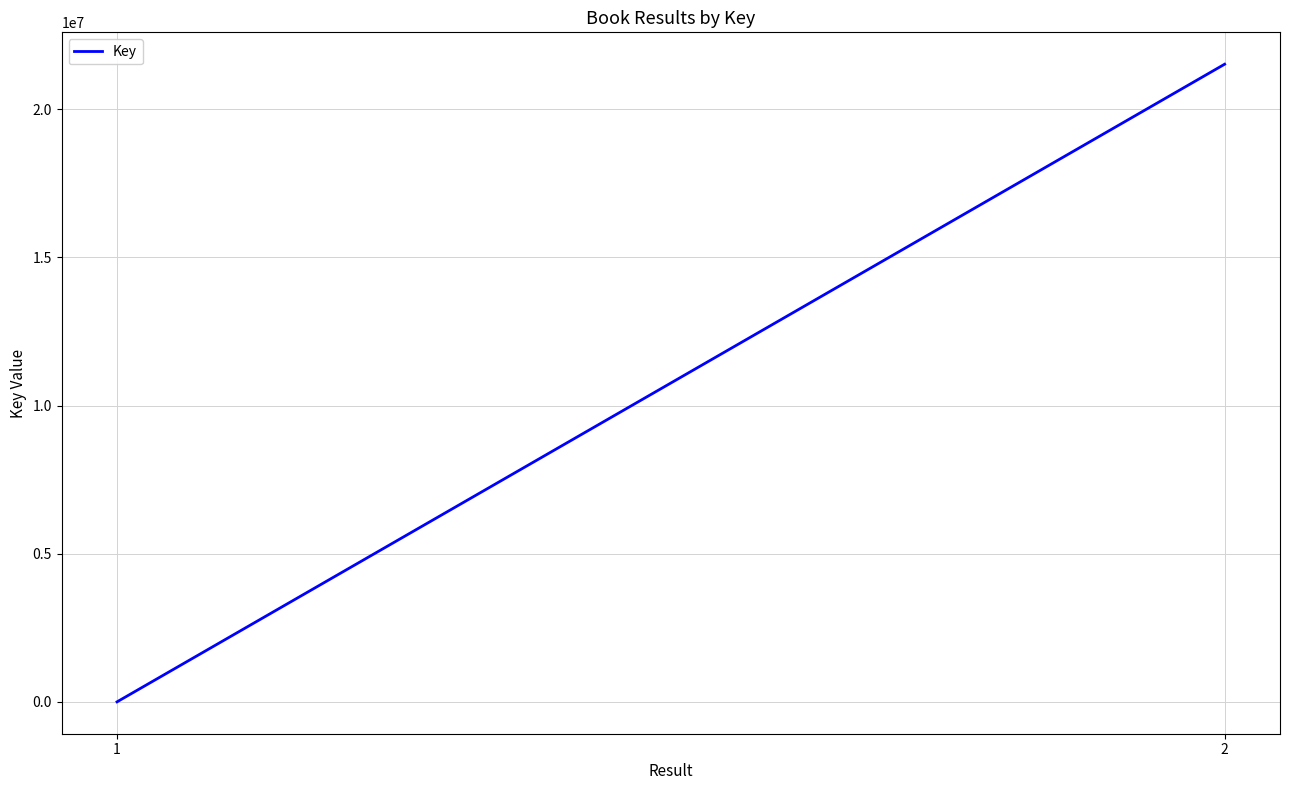

Does the chart display data point markers on the line(s)?

No